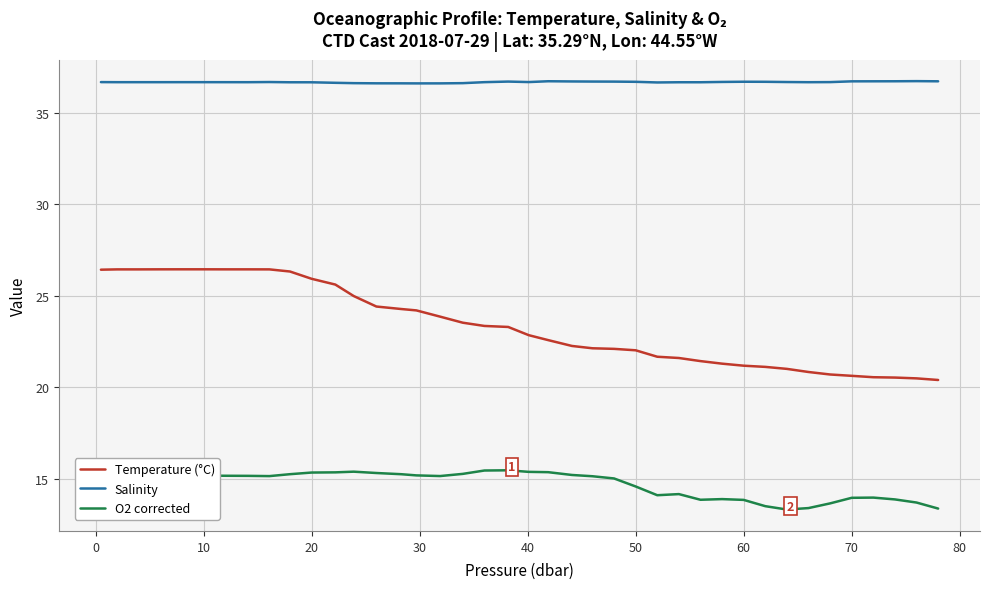

Does the chart have visible grid lines?

Yes